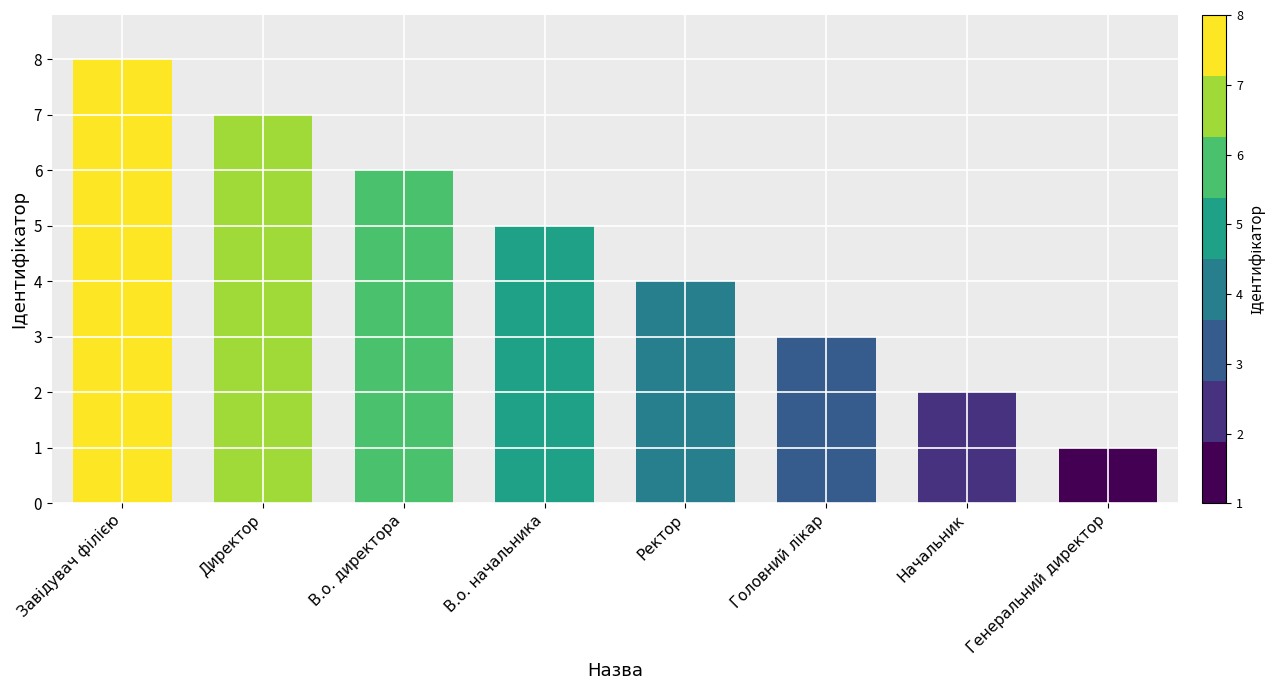

Reading right to left, what are all the values shown in this chart?

1	2	3	4	5	6	7	8